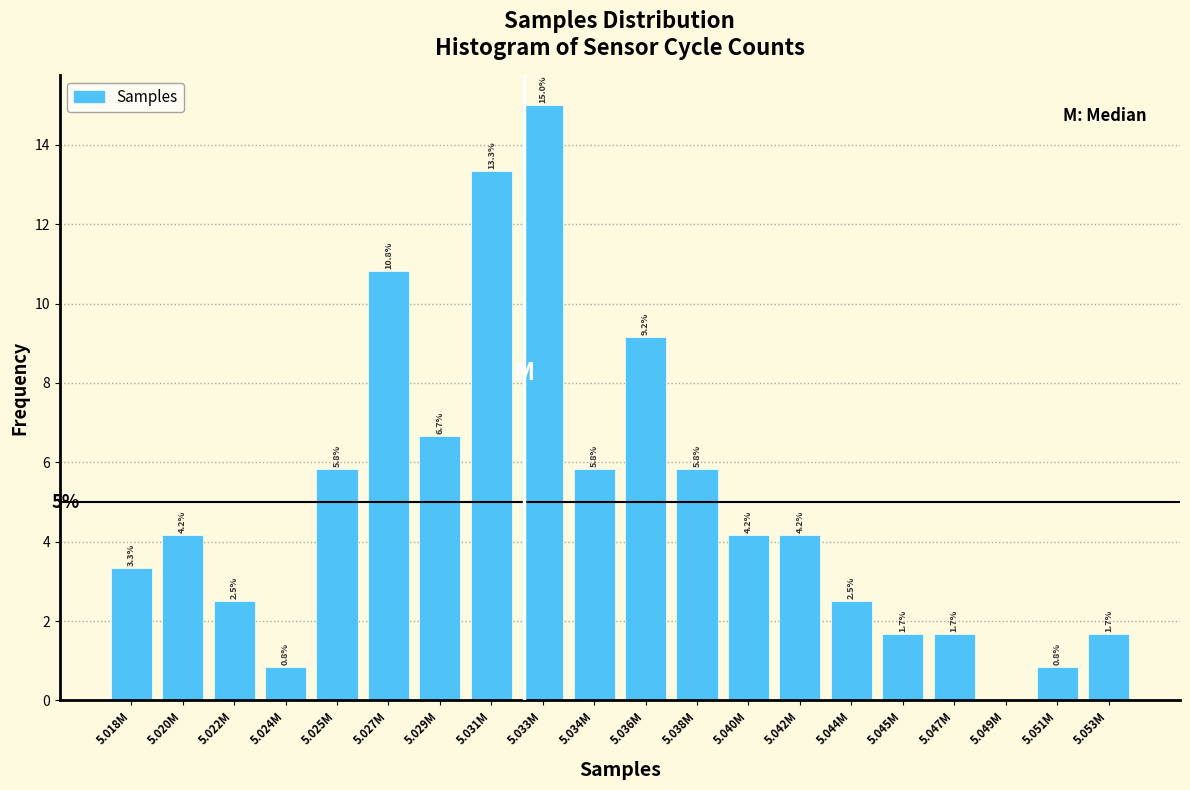

Reading left to right, list all the values displayed in this chart.

5.018M=3.3	5.020M=4.2	5.022M=2.5	5.024M=0.8	5.025M=5.8	5.027M=10.8	5.029M=6.7	5.031M=13.3	5.033M=15.0	5.034M=5.8	5.036M=9.2	5.038M=5.8	5.040M=4.2	5.042M=4.2	5.044M=2.5	5.045M=1.7	5.047M=1.7	5.049M=0.0	5.051M=0.8	5.053M=1.7